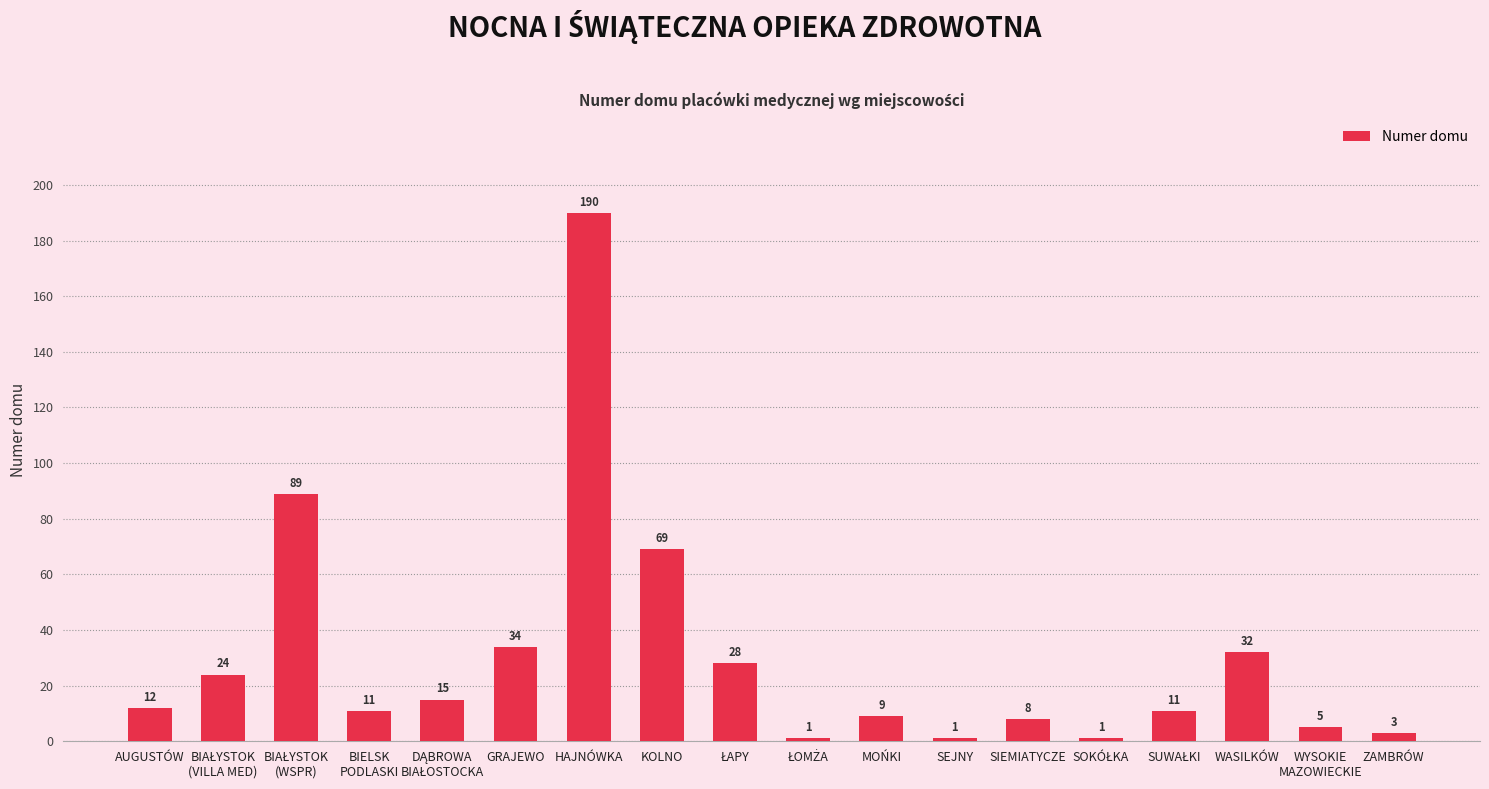

How many data points does each series have?

18